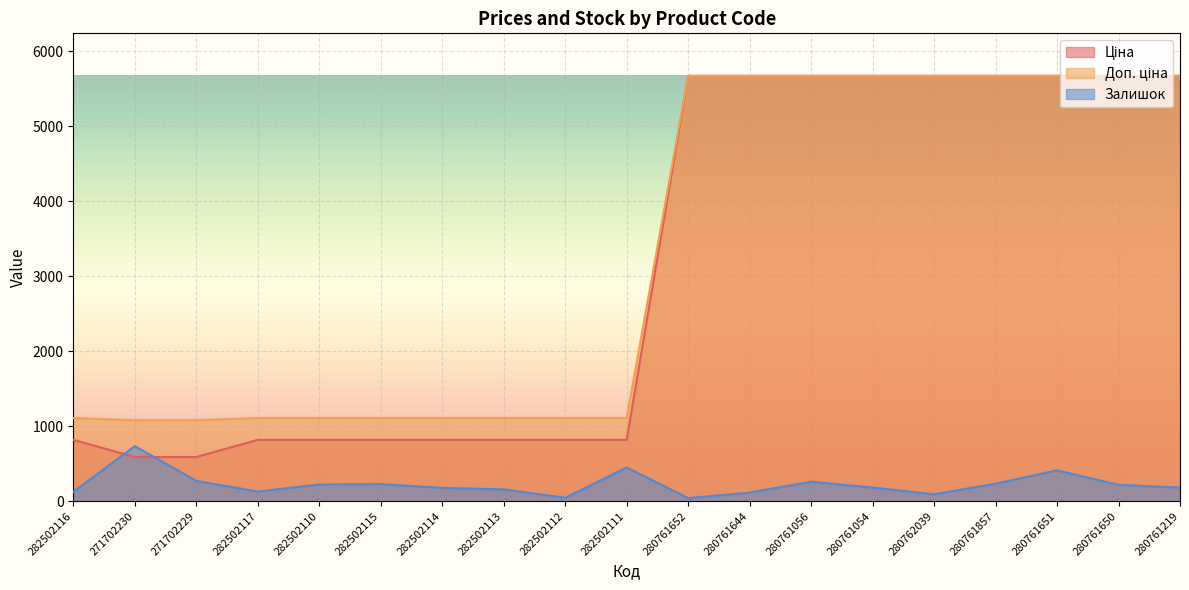

What is the value of the Залишок point at the 17th from the left?

412.0